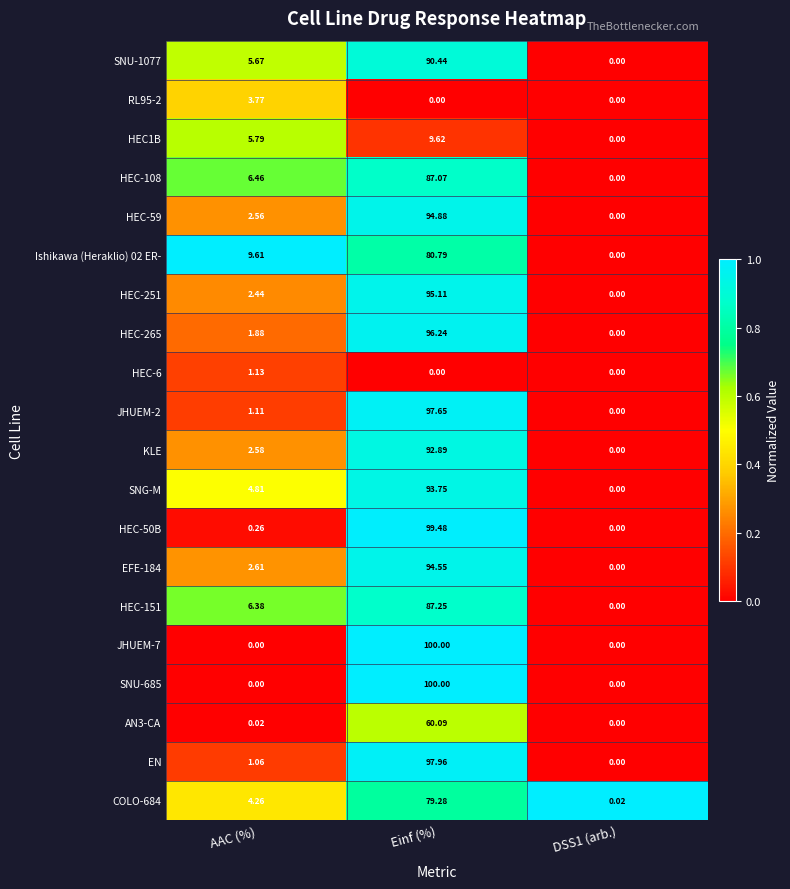

At which label does HEC-151 first exceed 6?

AAC (%)